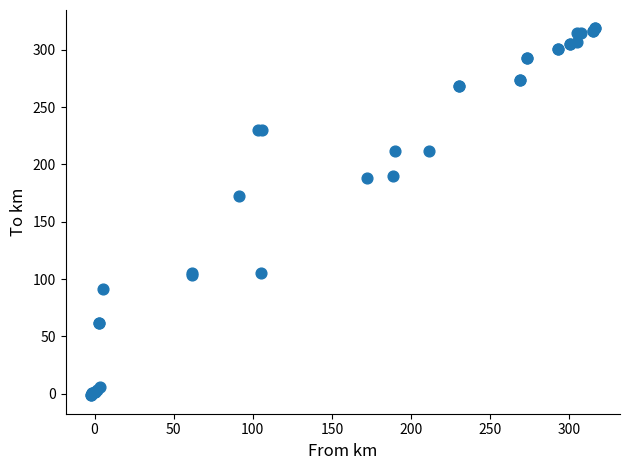

What Y value in the scatter plot is closest to 158?

172.0